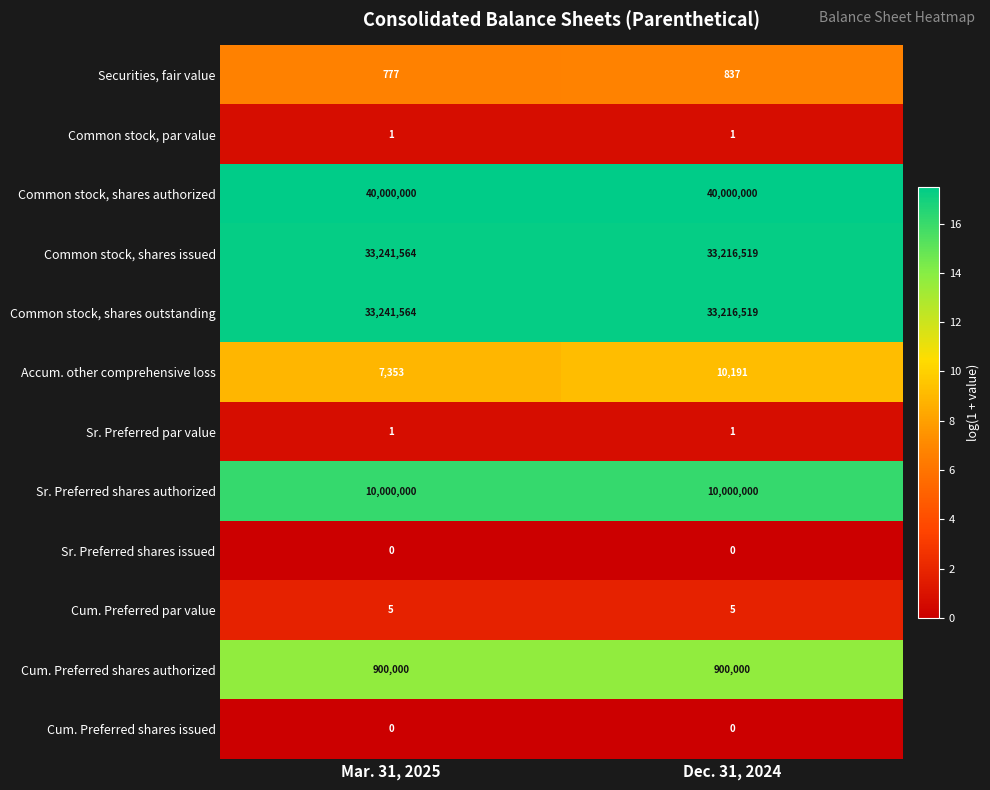

At which category is the sum across all series the highest?

Mar. 31, 2025